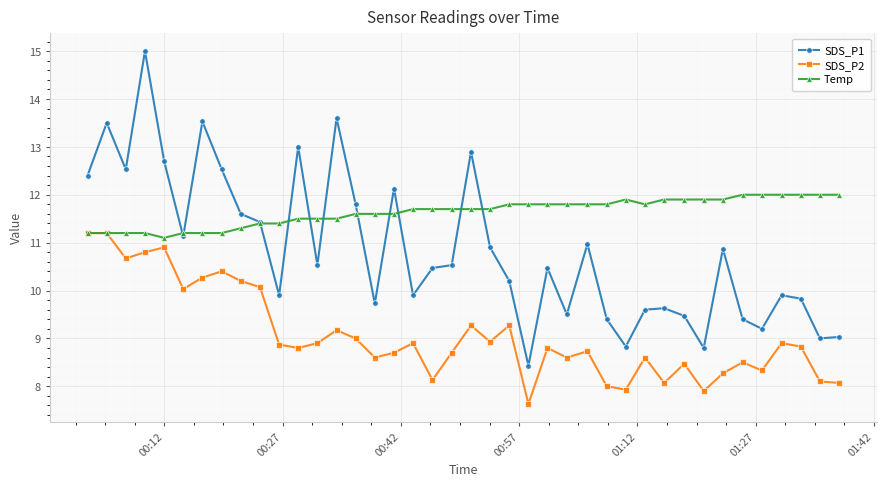

What is the maximum value for SDS_P1?

15.0